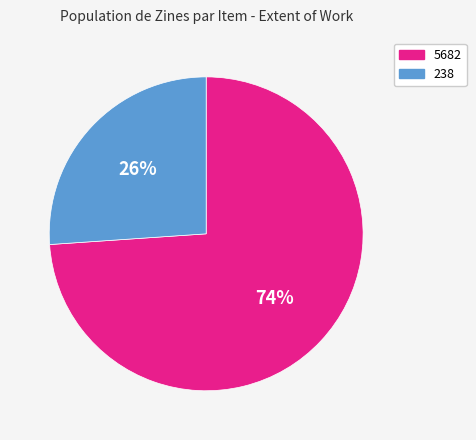

Rank the categories by value from lowest to highest.

238, 5682